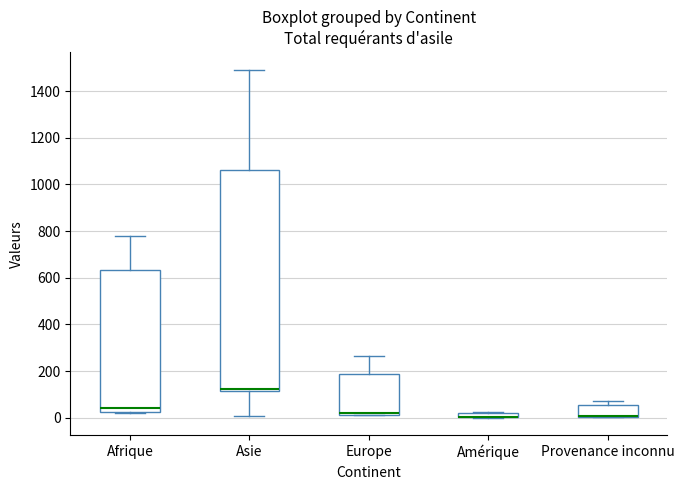

Comparing the boxes themselves (not the whiskers), which one is the tallest?

Asie